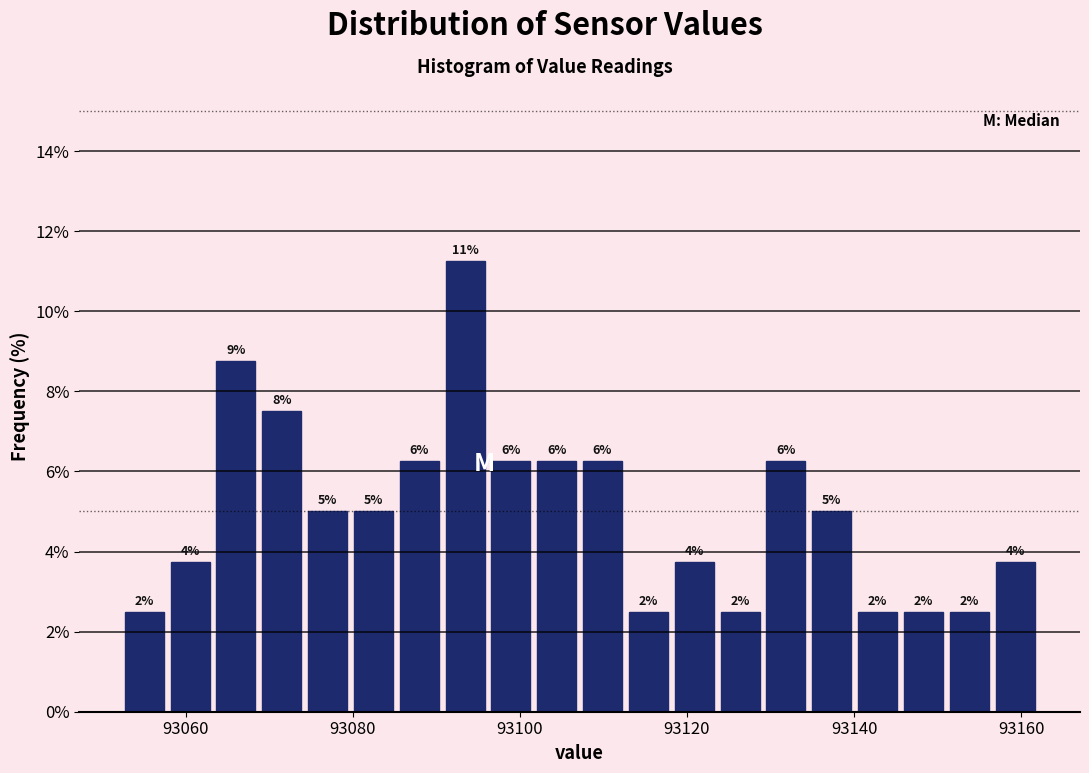

Read against the x-axis, roughly where is the centre of the tallest bar?

93094